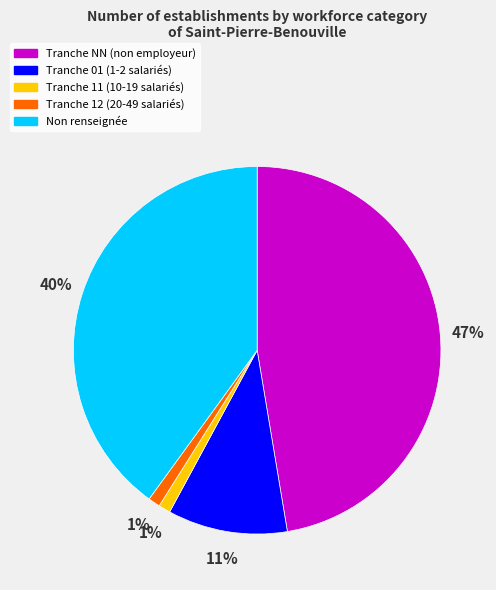

To the nearest percent, what is the average slice percentage?

20%